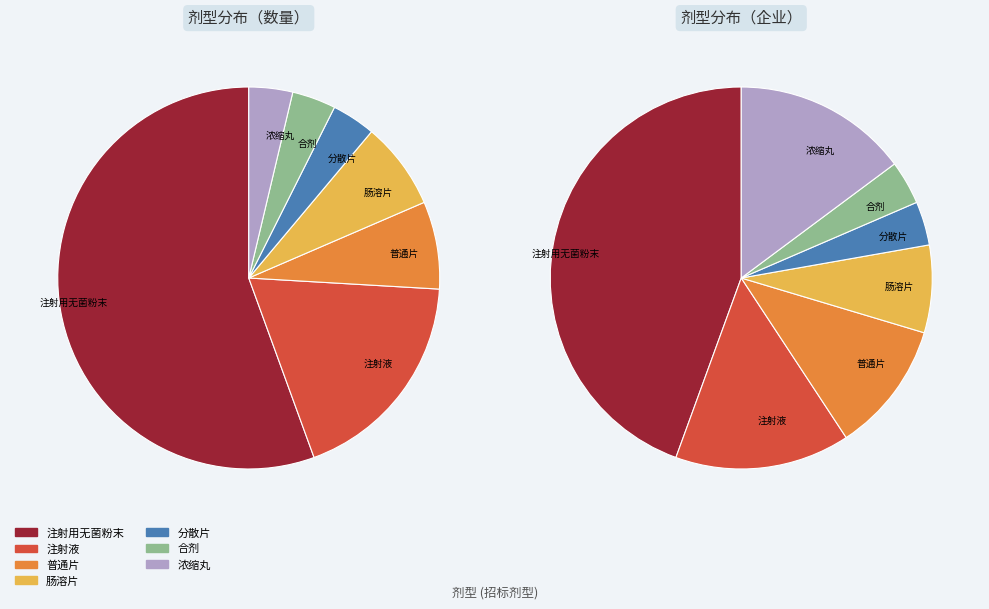

Is it true that 合剂 is 14% of the pie?

False